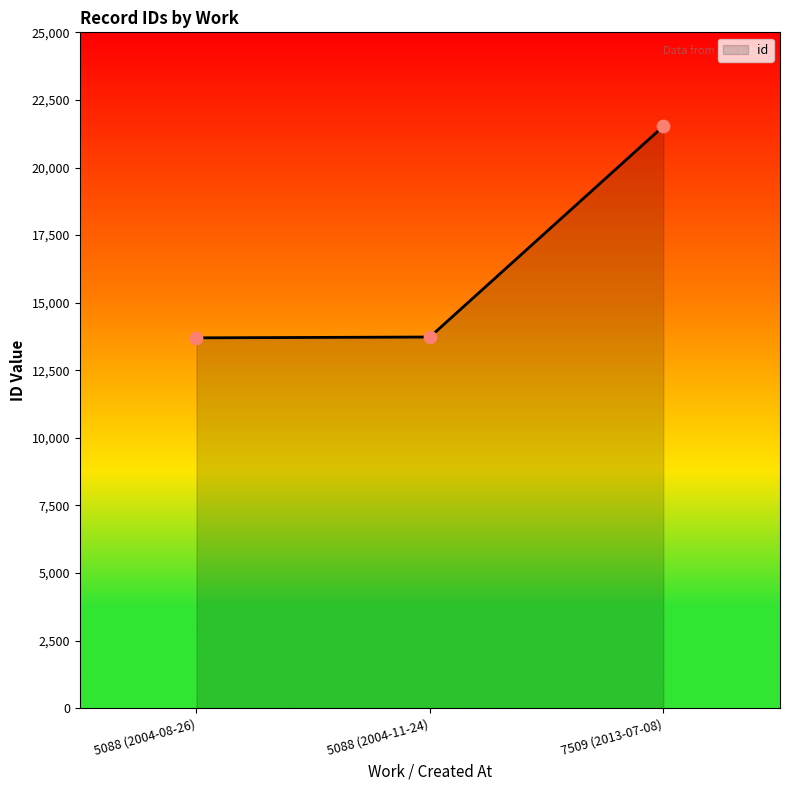

What is the change in value from 5088 (2004-11-24) to 7509 (2013-07-08)?

+7794